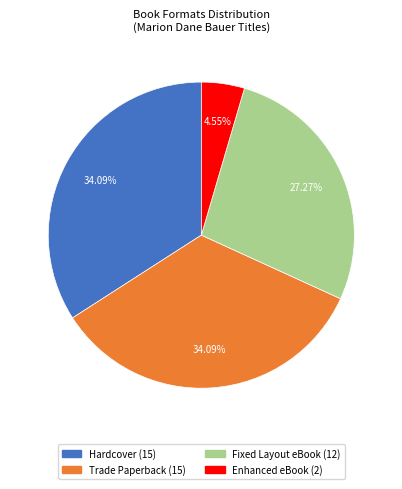

What is the smallest slice in the pie chart?

Enhanced eBook